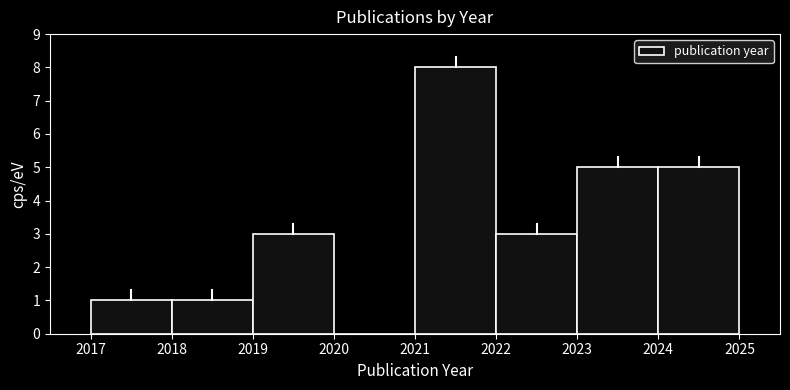

Reading left to right, transcribe this chart: for each bar, give the range it covers on the x-axis and its height. The values are not printed on the chart, so give them approximately, as read against the axis.

2017 to 2018: 1
2018 to 2019: 1
2019 to 2020: 3
2020 to 2021: 0
2021 to 2022: 8
2022 to 2023: 3
2023 to 2024: 5
2024 to 2025: 5